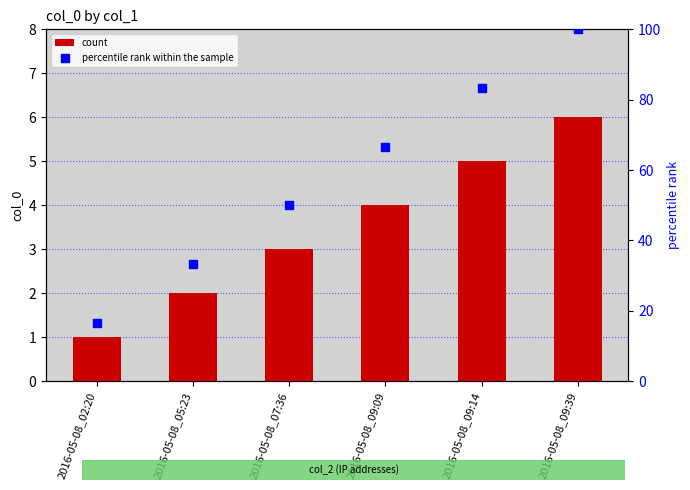

What are all the series names shown in the legend?

count, percentile rank within the sample